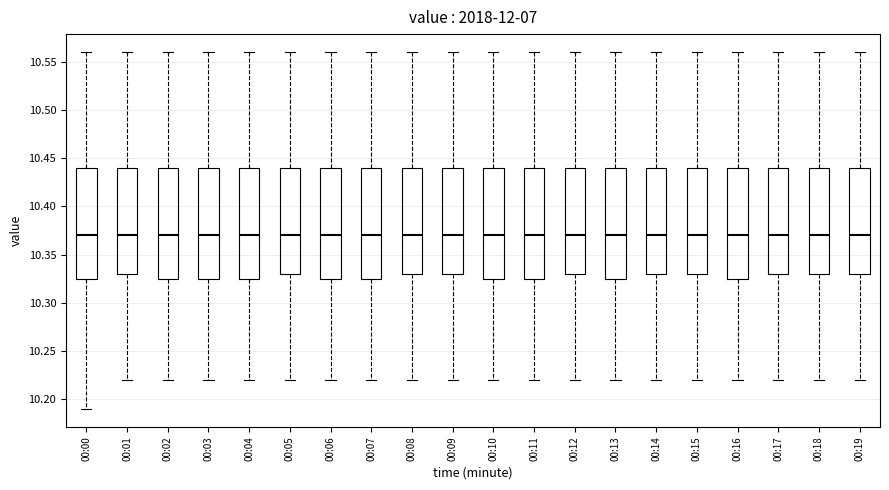

Reading left to right, read every box against the y-axis: the position of its median line, the range the box covers, and the ends of its whiskers. The values are not printed on the chart, so give them approximately, as read against the axis.

00:00: median 10.370, box 10.325 to 10.440, whiskers 10.190 to 10.560
00:01: median 10.370, box 10.330 to 10.440, whiskers 10.220 to 10.560
00:02: median 10.370, box 10.325 to 10.440, whiskers 10.220 to 10.560
00:03: median 10.370, box 10.325 to 10.440, whiskers 10.220 to 10.560
00:04: median 10.370, box 10.325 to 10.440, whiskers 10.220 to 10.560
00:05: median 10.370, box 10.330 to 10.440, whiskers 10.220 to 10.560
00:06: median 10.370, box 10.325 to 10.440, whiskers 10.220 to 10.560
00:07: median 10.370, box 10.325 to 10.440, whiskers 10.220 to 10.560
00:08: median 10.370, box 10.330 to 10.440, whiskers 10.220 to 10.560
00:09: median 10.370, box 10.330 to 10.440, whiskers 10.220 to 10.560
00:10: median 10.370, box 10.325 to 10.440, whiskers 10.220 to 10.560
00:11: median 10.370, box 10.325 to 10.440, whiskers 10.220 to 10.560
00:12: median 10.370, box 10.330 to 10.440, whiskers 10.220 to 10.560
00:13: median 10.370, box 10.325 to 10.440, whiskers 10.220 to 10.560
00:14: median 10.370, box 10.330 to 10.440, whiskers 10.220 to 10.560
00:15: median 10.370, box 10.330 to 10.440, whiskers 10.220 to 10.560
00:16: median 10.370, box 10.325 to 10.440, whiskers 10.220 to 10.560
00:17: median 10.370, box 10.330 to 10.440, whiskers 10.220 to 10.560
00:18: median 10.370, box 10.330 to 10.440, whiskers 10.220 to 10.560
00:19: median 10.370, box 10.330 to 10.440, whiskers 10.220 to 10.560